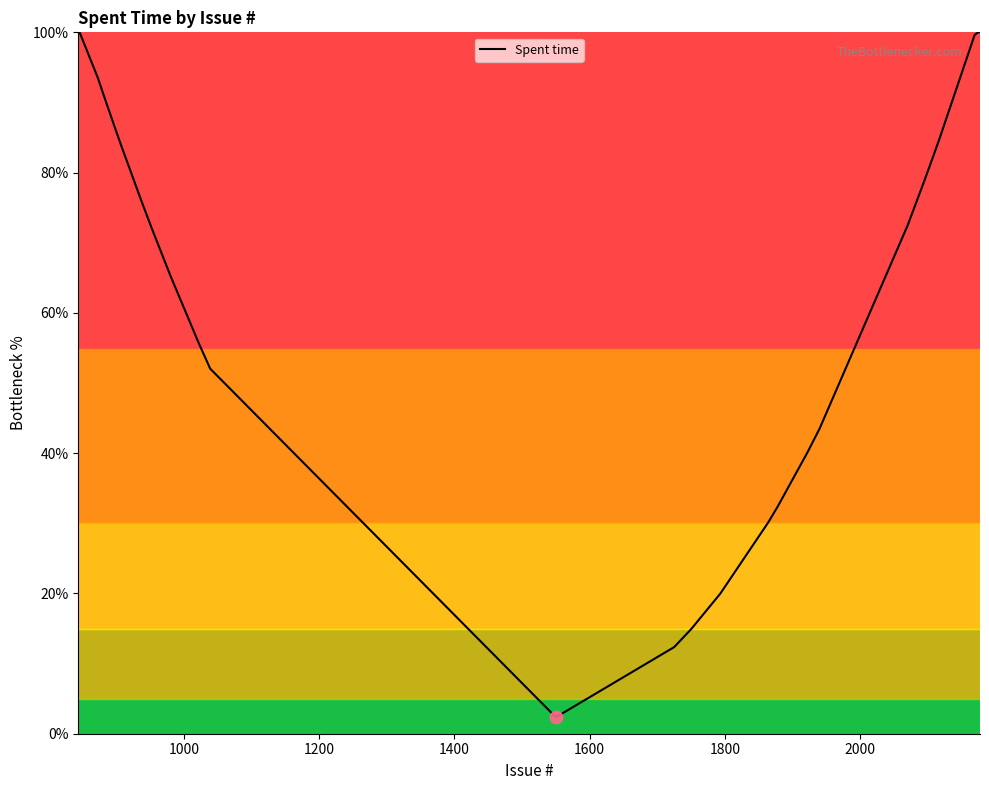

What is the smallest value displayed?

2.4